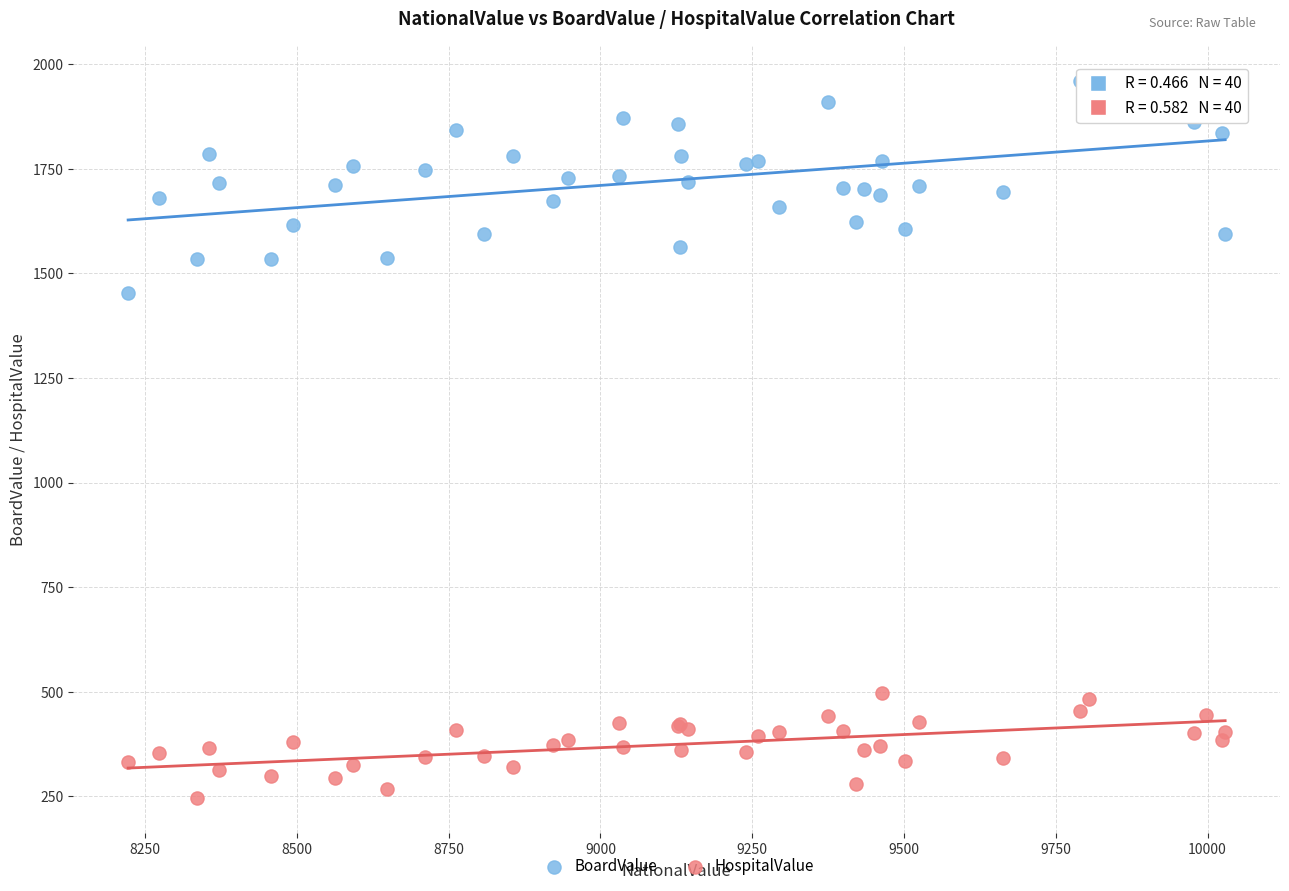

What is the X range (max minus min) for the scatter plot?

1807